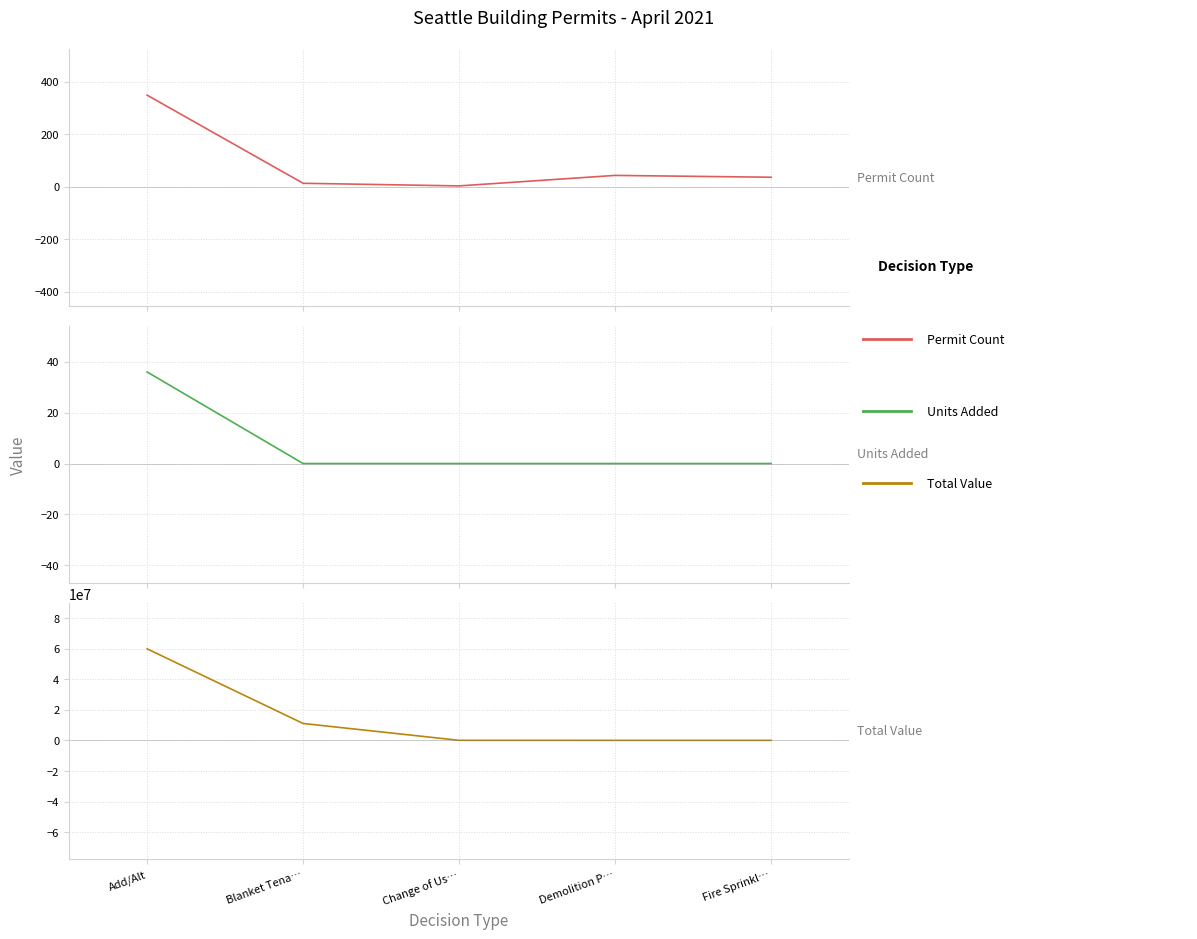

What value does the Permit Count series have at Demolition P…, to the nearest 10?

40